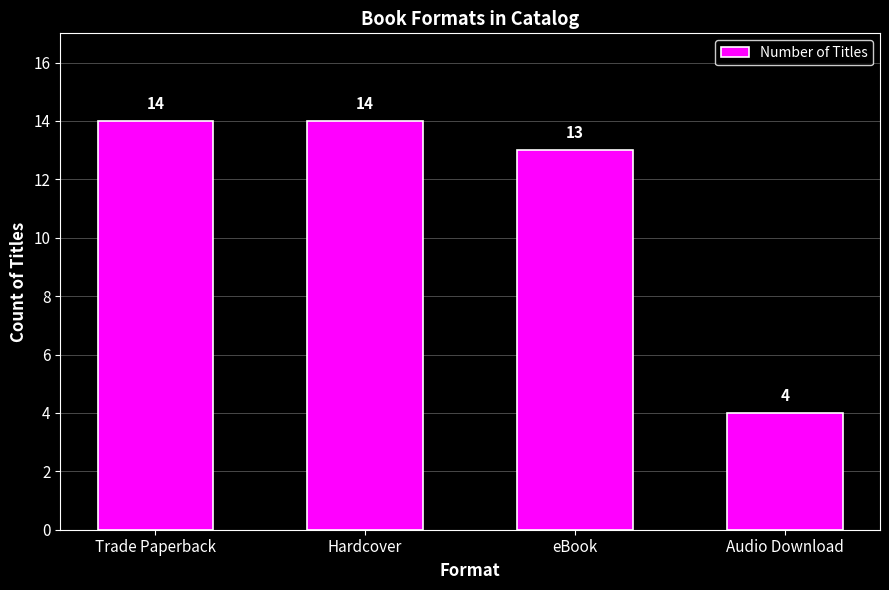

The chart shows a value of 2 at Audio Download. True or false?

False